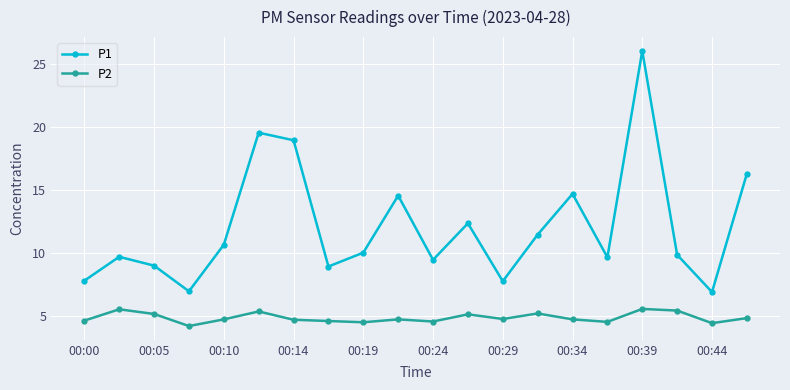

What is the value of the P2 point at the 5th from the left?

4.7